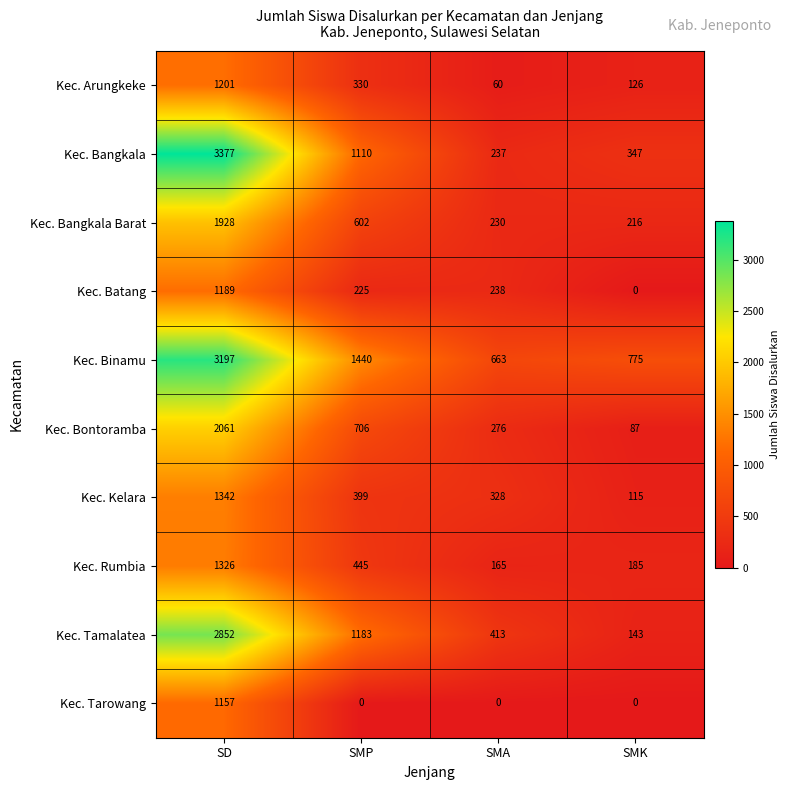

True or false: Kec. Tarowang has a value of 0 at SMA.

True